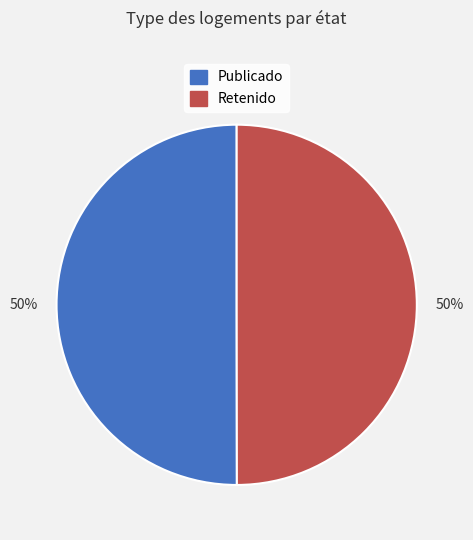

To the nearest percent, what is the average slice percentage?

50%